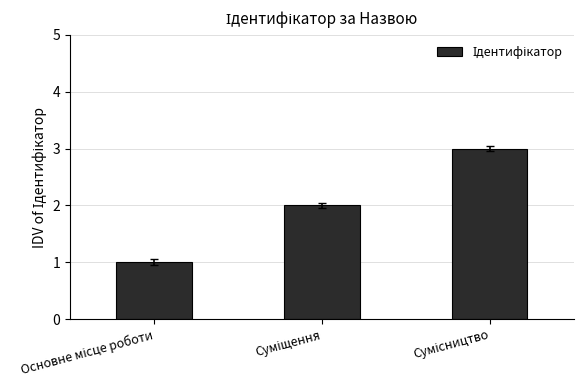

What is the sum of all values?

6